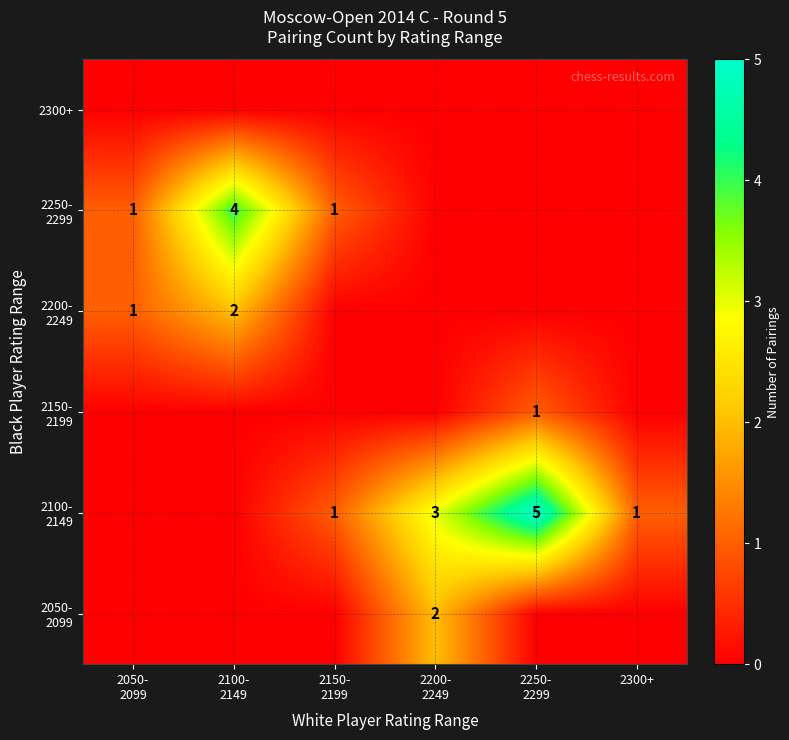

How many data points in 2100- 2149 are above 1?

2